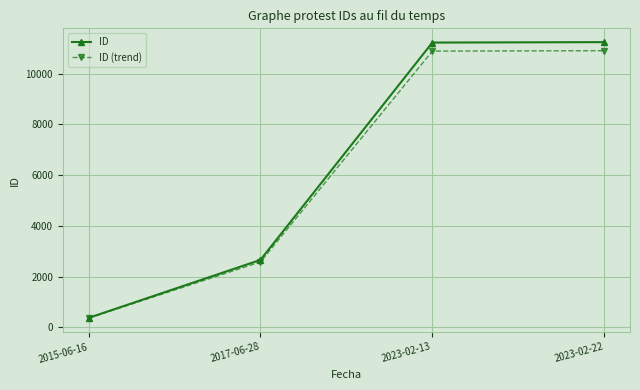

Which category has the lowest value across all series?

2015-06-16